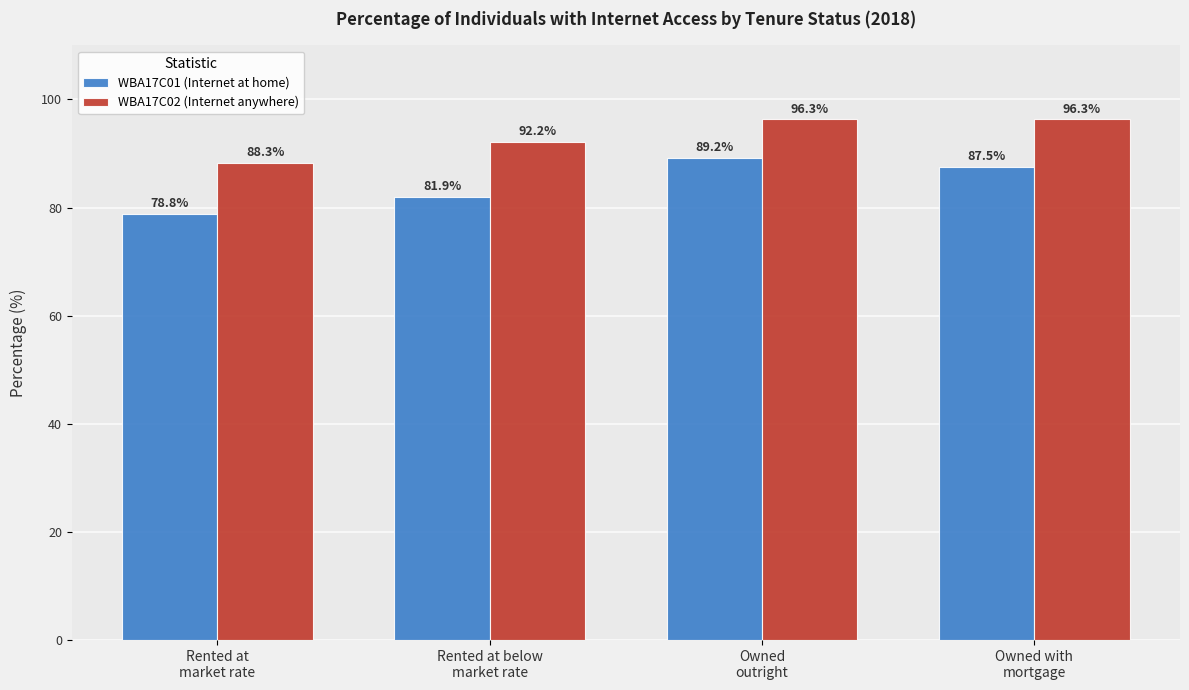

What is the label of the 1st bar from the right?

Owned with
mortgage